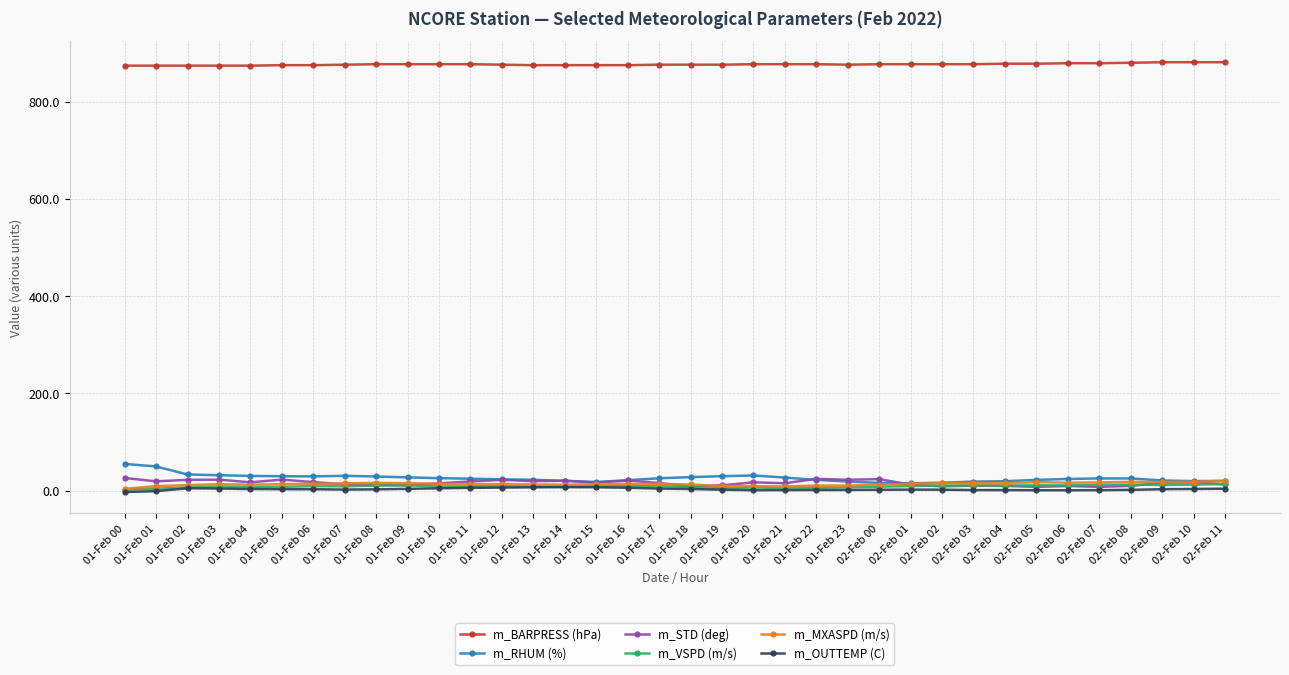

True or false: m_VSPD (m/s) has more than 2 interior local peaks.

True